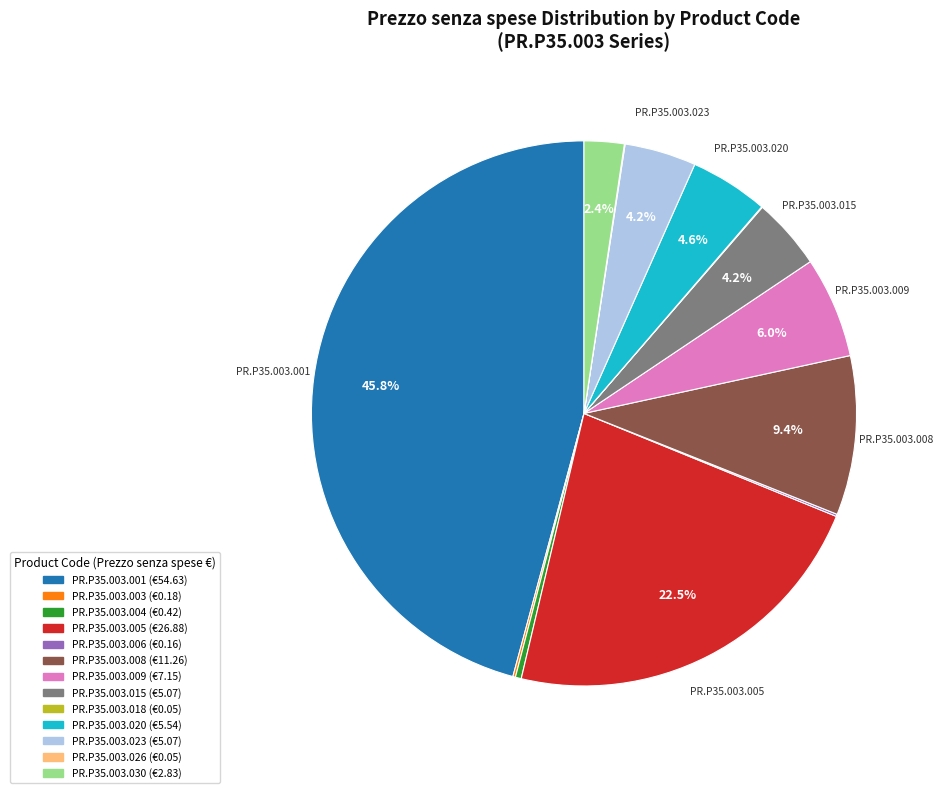

Is there a majority slice in this chart?

No